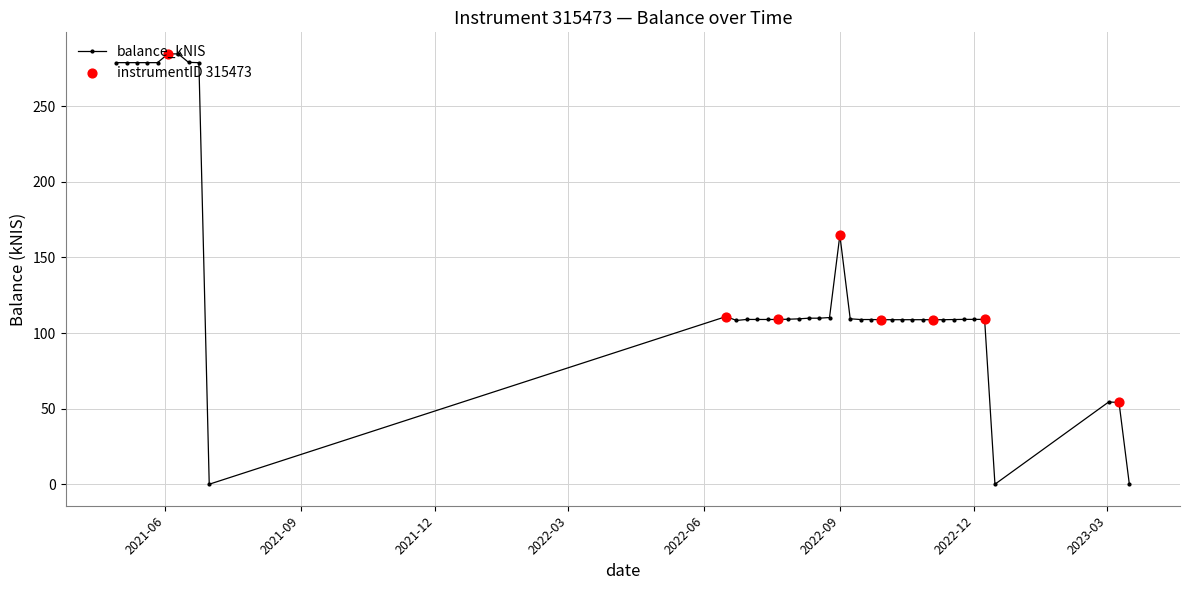

What is the maximum value shown in the chart?

284.6